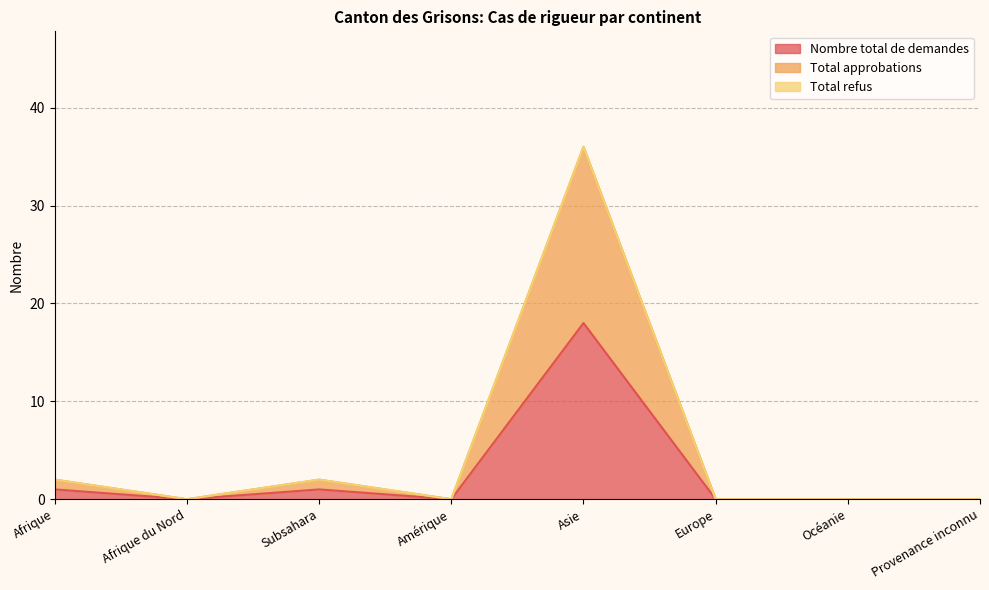

True or false: Total approbations and Nombre total de demandes cross at least once.

False